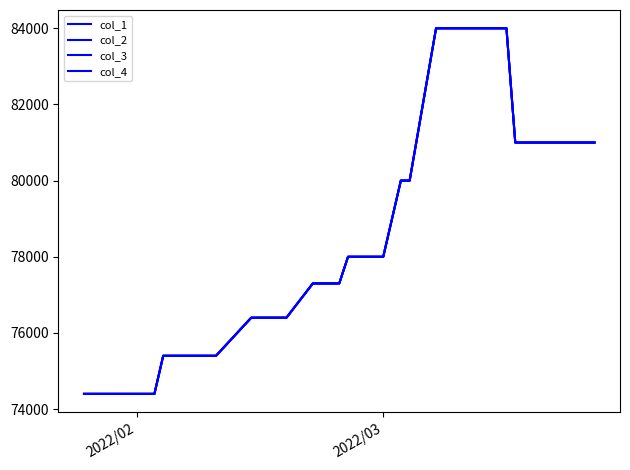

What is the minimum value for col_4?

74400